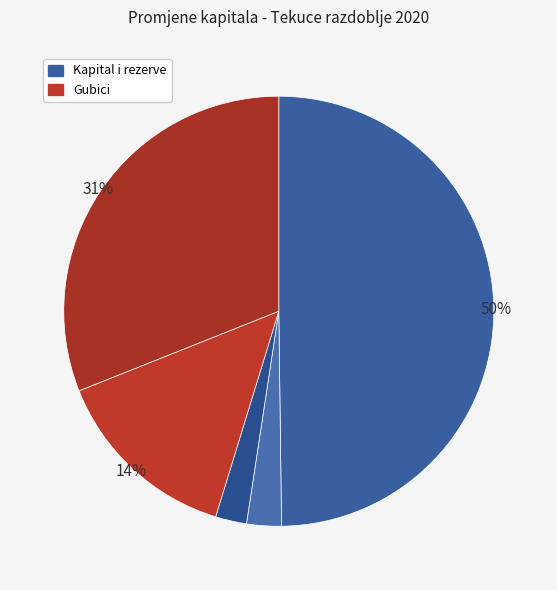

How many slices are in this pie chart?

5